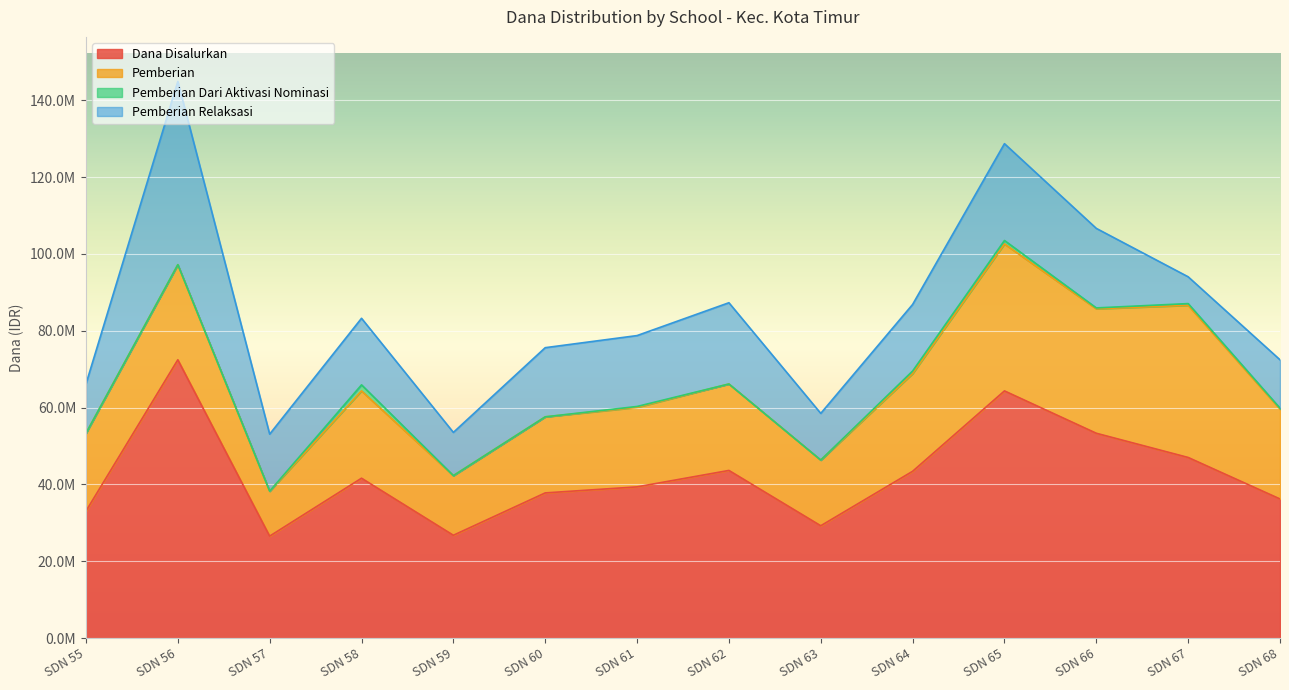

Rank the categories by Pemberian Relaksasi value from lowest to highest.

SDN 67, SDN 59, SDN 63, SDN 68, SDN 55, SDN 57, SDN 58, SDN 64, SDN 60, SDN 61, SDN 66, SDN 62, SDN 65, SDN 56